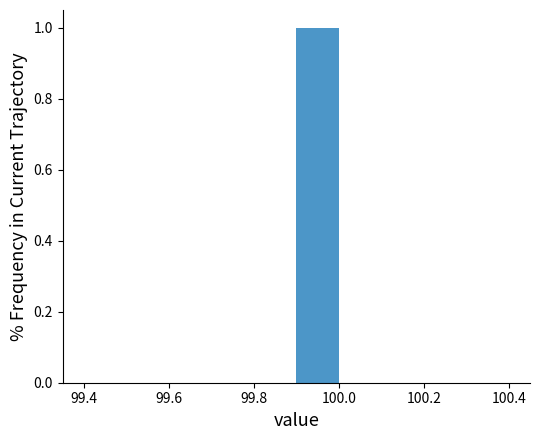

Reading left to right, list every bar in this chart as the range it spans on the x-axis followed by its height. The values are not printed on the chart, so give them approximately, as read against the axis.

99.4 to 99.5: 0
99.5 to 99.6: 0
99.6 to 99.7: 0
99.7 to 99.8: 0
99.8 to 99.9: 0
99.9 to 100.0: 1
100.0 to 100.1: 0
100.1 to 100.2: 0
100.2 to 100.3: 0
100.3 to 100.4: 0